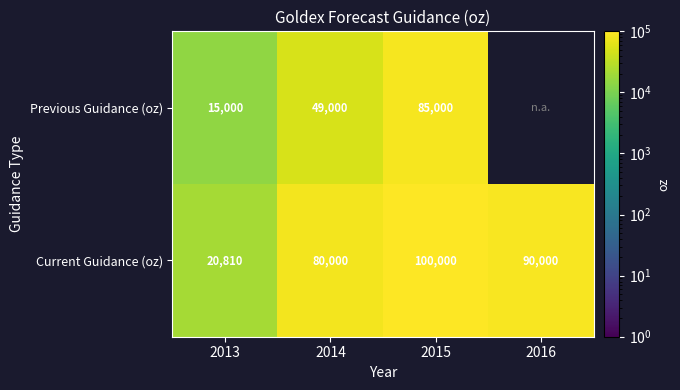

At which label does Current Guidance (oz) reach its peak?

2015